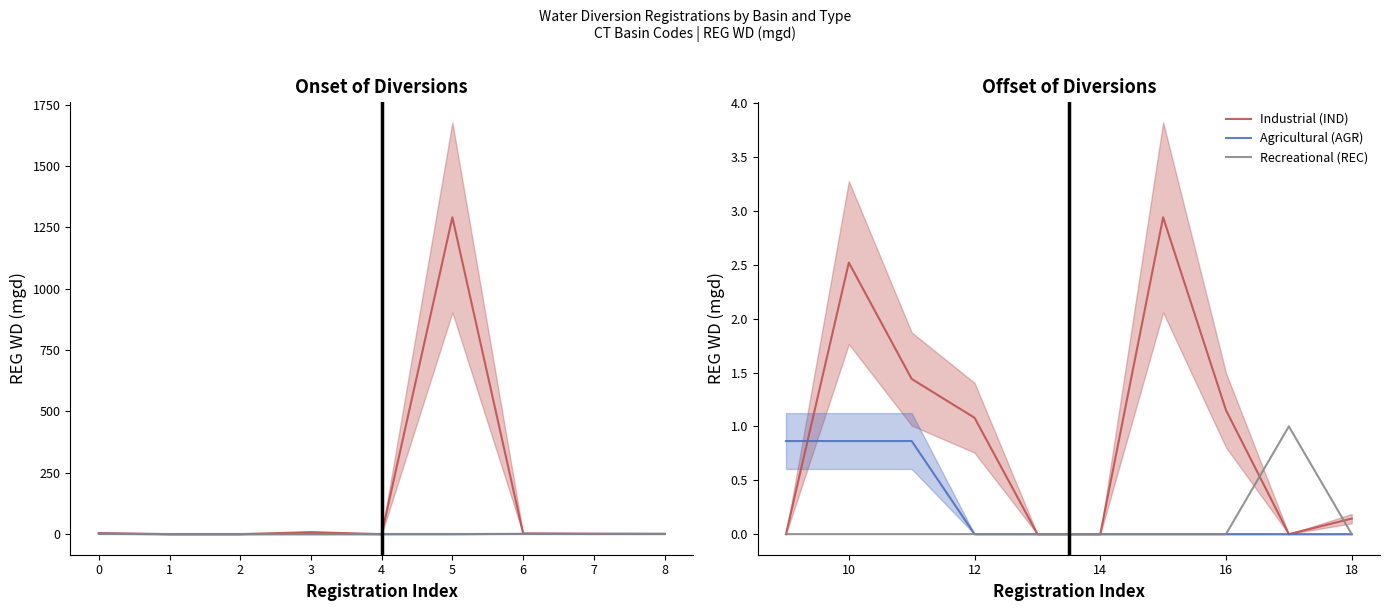

What is the total value across all series at 7?

1.0